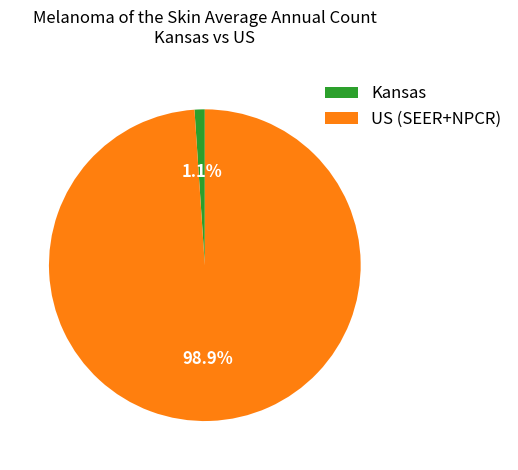

What percentage do Kansas and US (SEER+NPCR) together represent?

100.0%